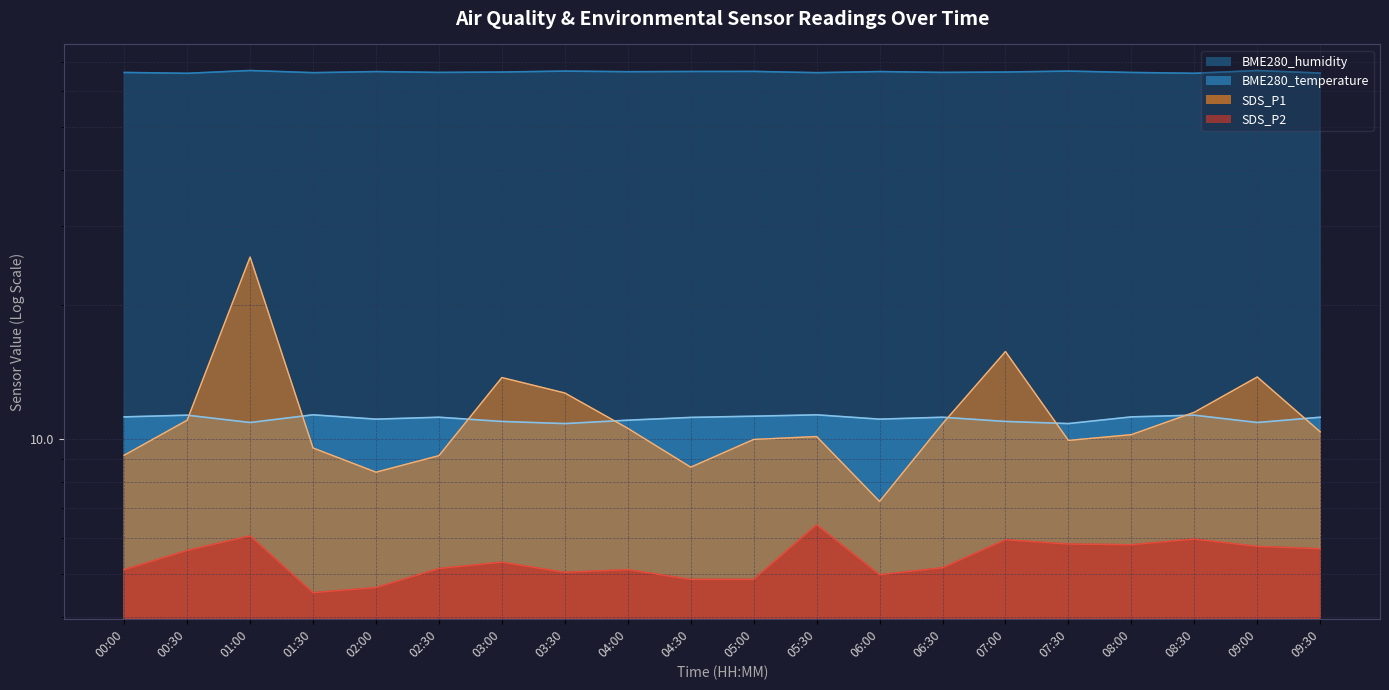

List the series in order of their peak value, highest first.

BME280_humidity, SDS_P1, BME280_temperature, SDS_P2